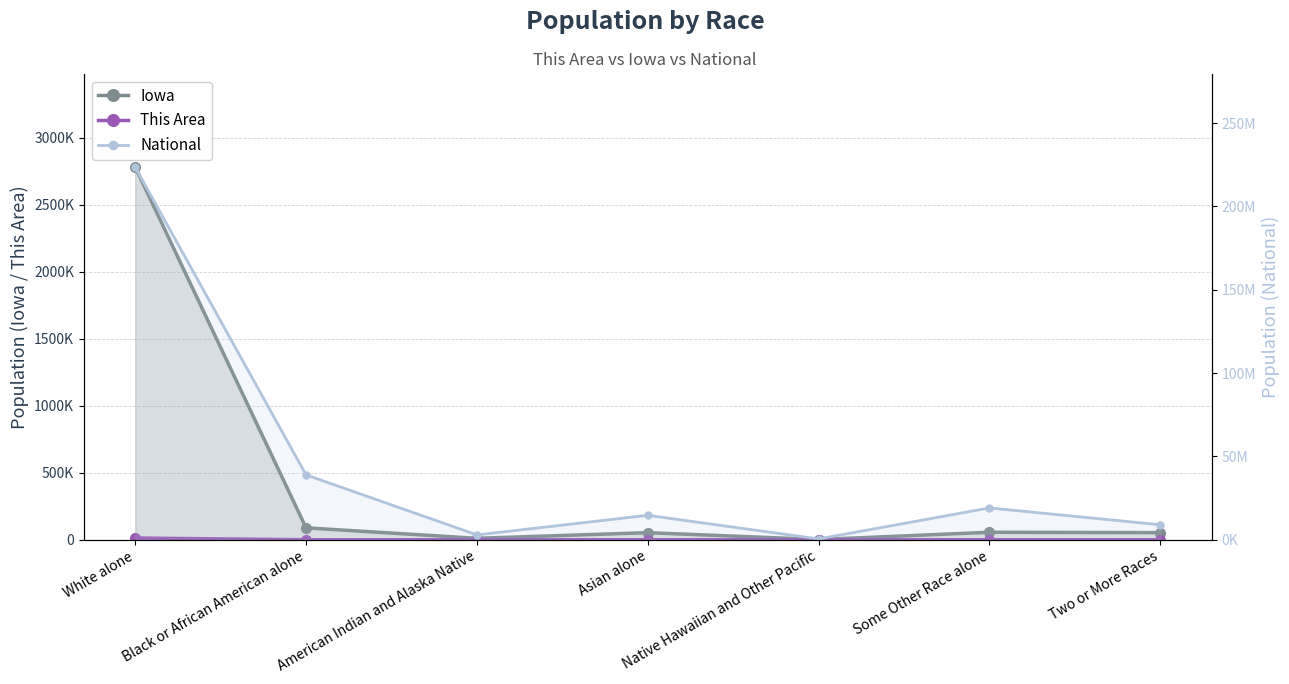

What is the label of the 6th point from the right?

Black or African American alone